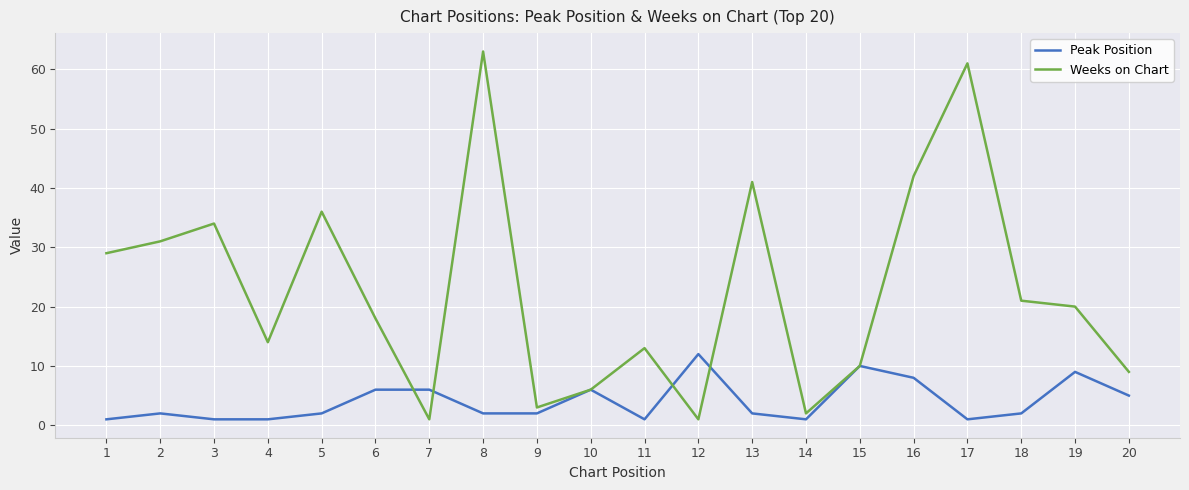

How many series are shown in this chart?

2